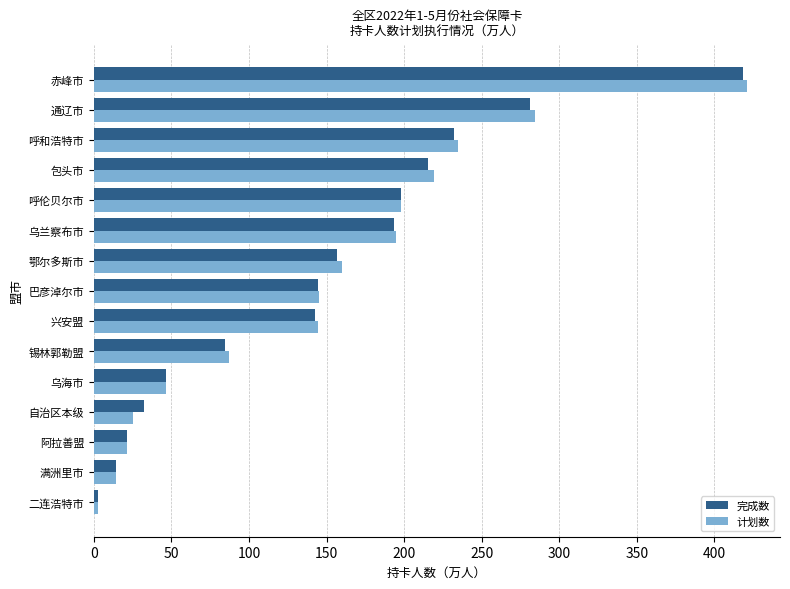

Which series has the largest range (max minus min)?

计划数